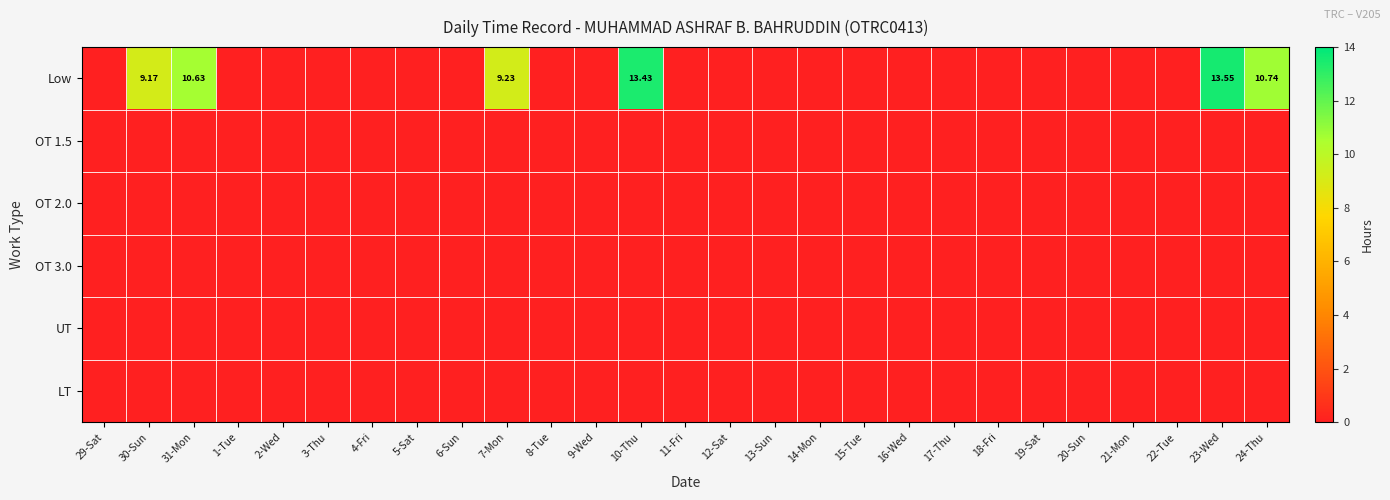

Which has a higher value, 30-Sun or 24-Thu?

24-Thu